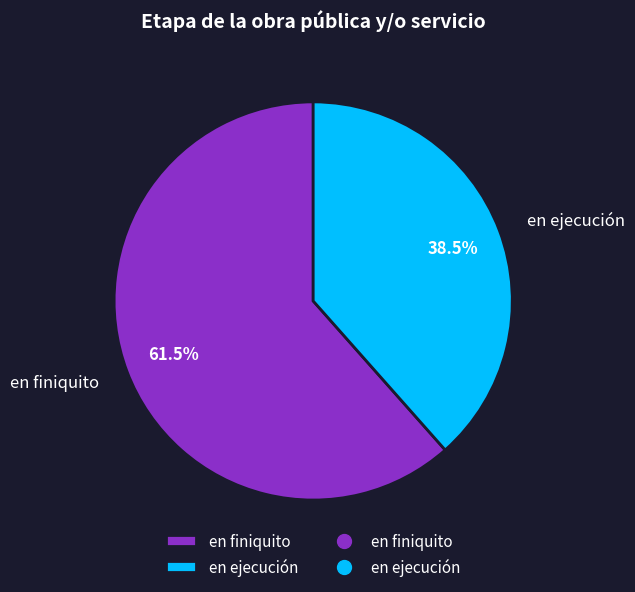

To the nearest percent, what is the combined percentage of en ejecución and en finiquito?

100%